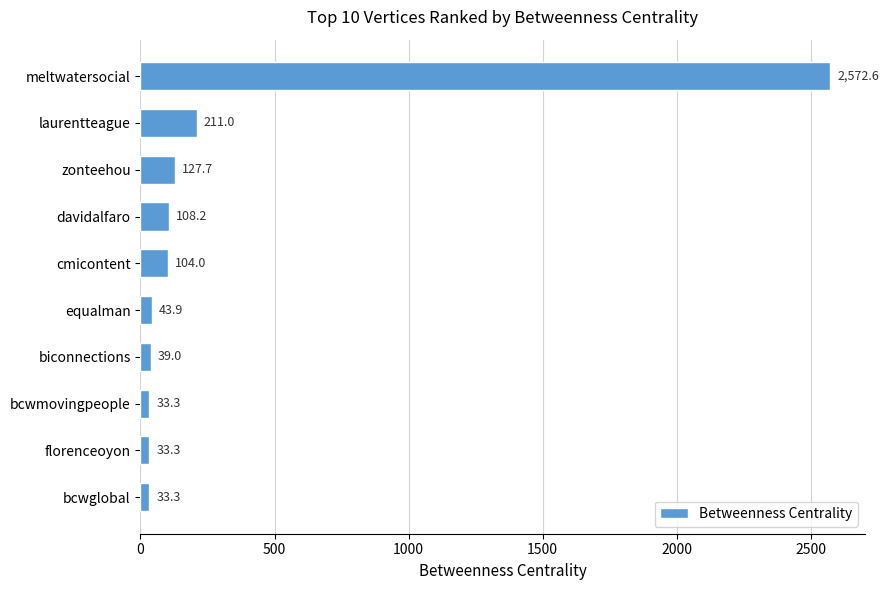

How many data points are less than 104?

5